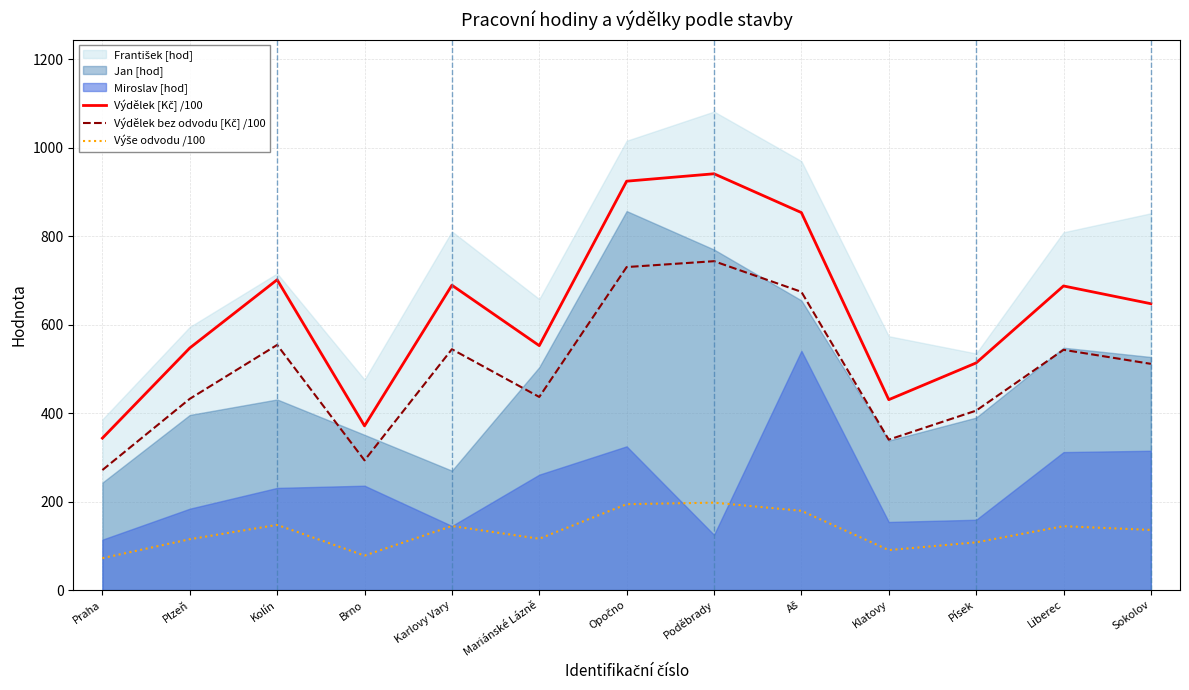

How many values in the Výdělek bez odvodu [Kč] /100 series exceed 511?

7